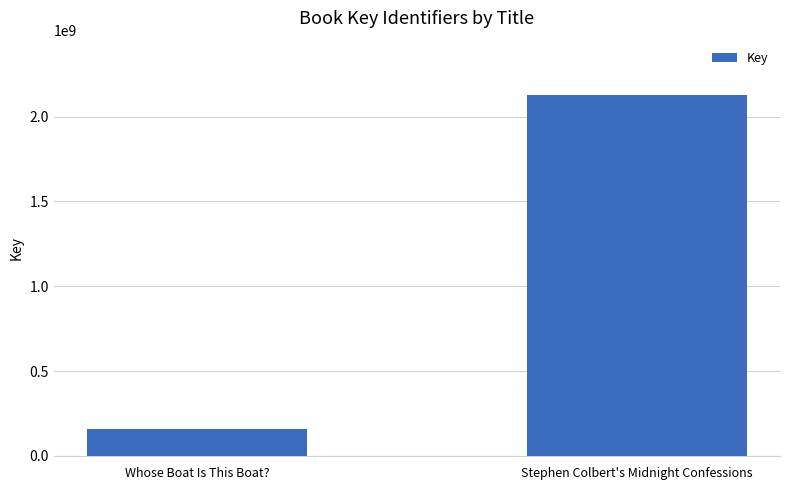

What is the greatest value displayed?

2127933015